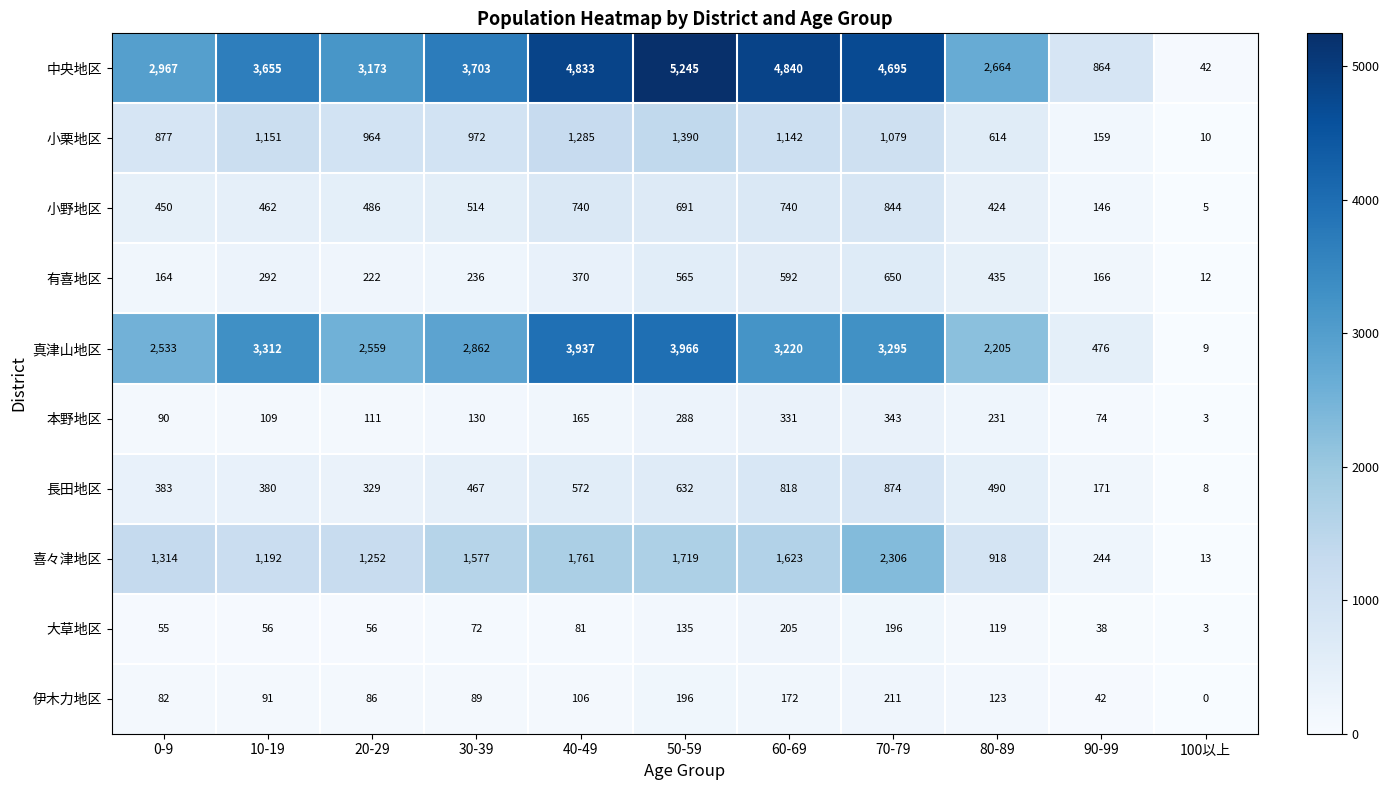

Is it true that 真津山地区 equals 5980 at 40-49?

False